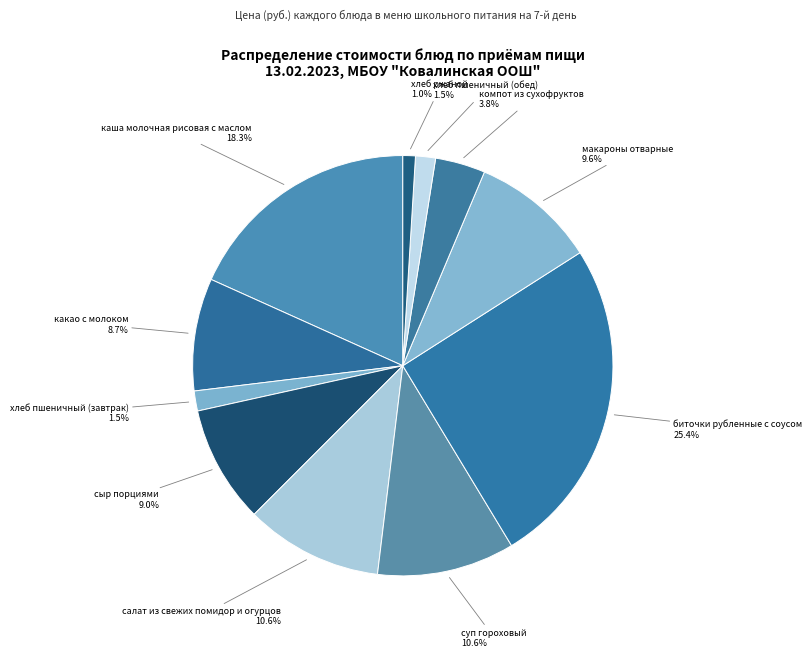

What percentage is NOT represented by компот из сухофруктов 3.8%?

96.2%